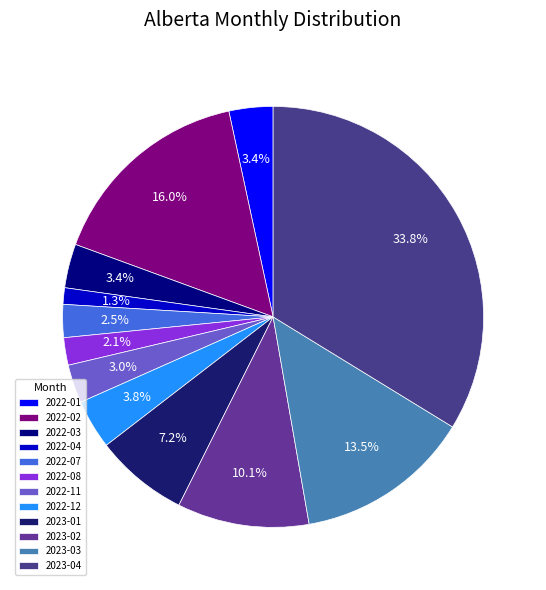

Count the number of slices in the pie.

12